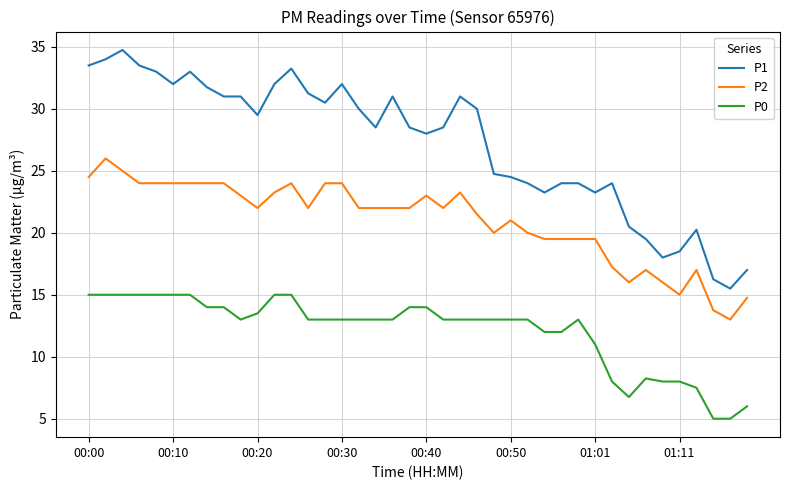

Which series has the largest total across all categories?

P1